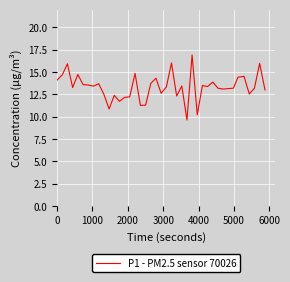

What is the smallest value displayed?

9.6